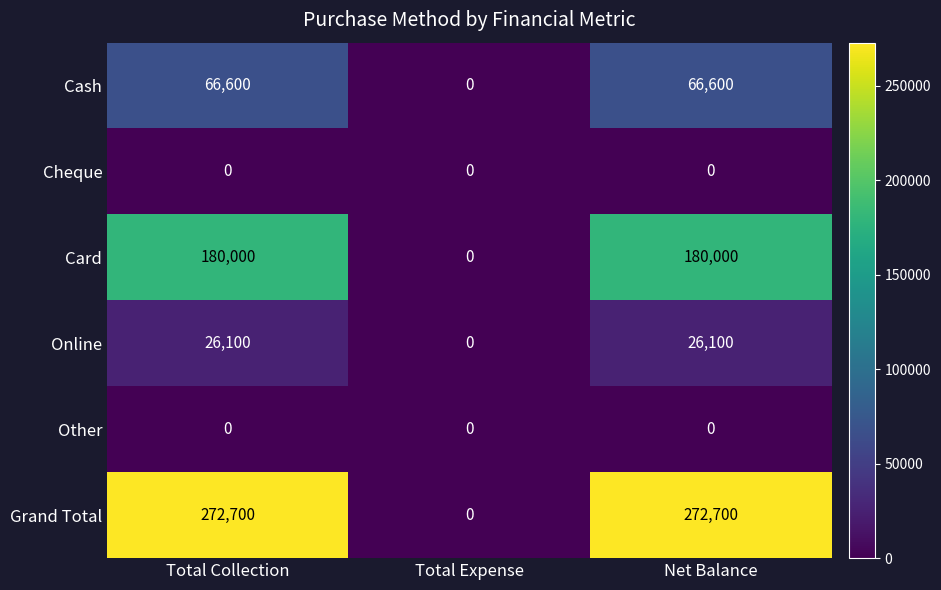

How many Online values are between 0 and 26100?

3